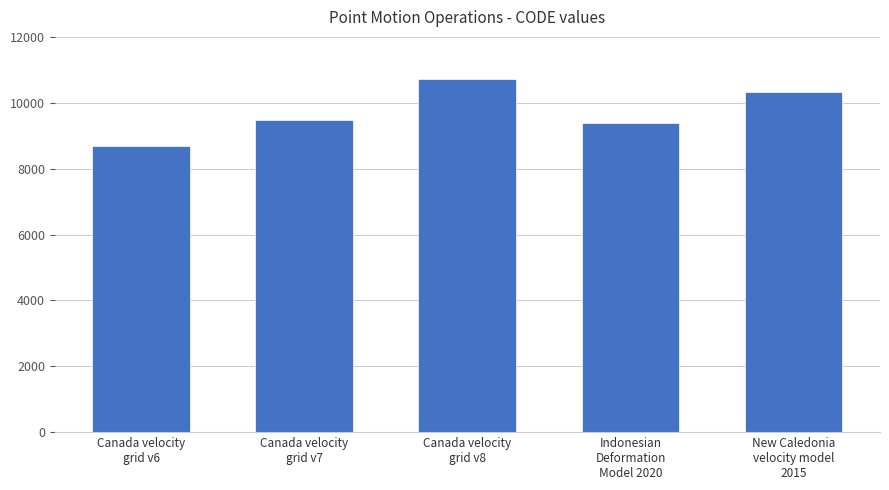

The value at New Caledonia
velocity model
2015 is 2715. True or false?

False